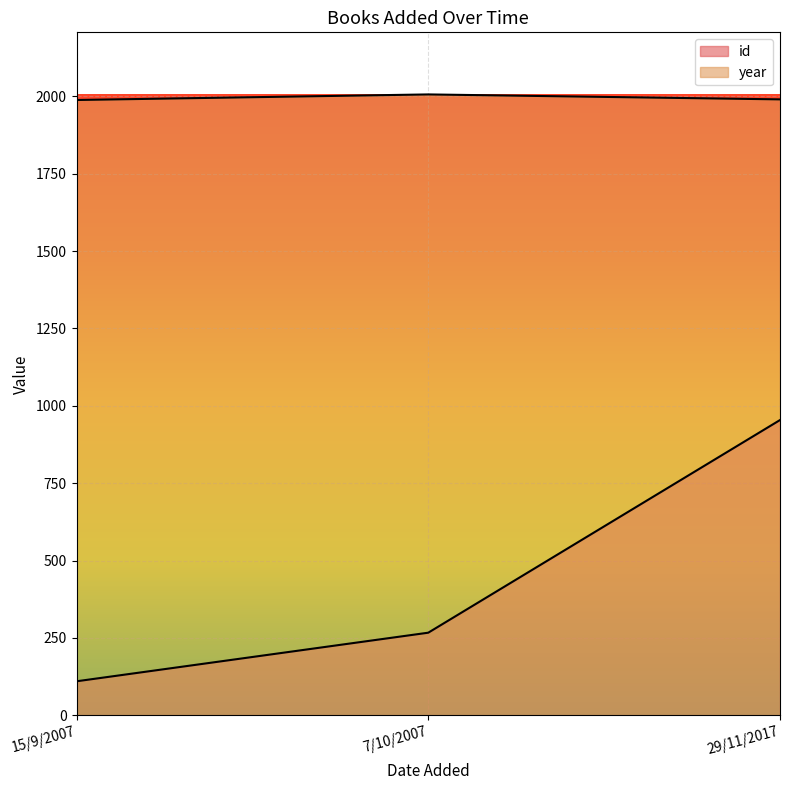

Which series changed the most between 15/9/2007 and 29/11/2017?

id